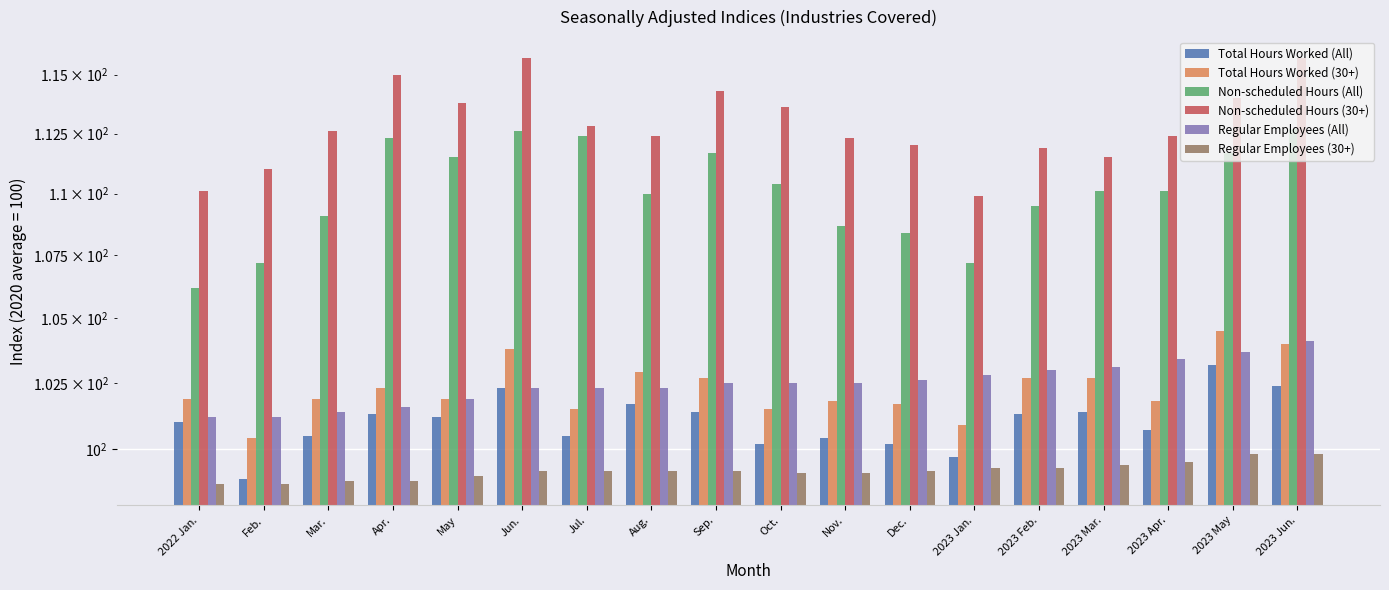

Which series has the widest spread of values?

Non-scheduled Hours (All)